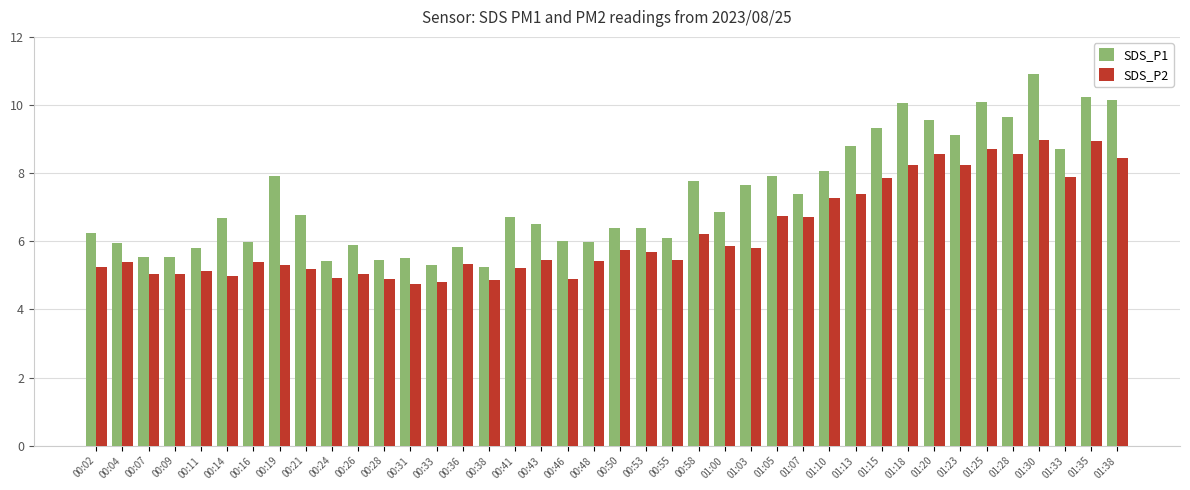

Does the chart contain any negative values?

No